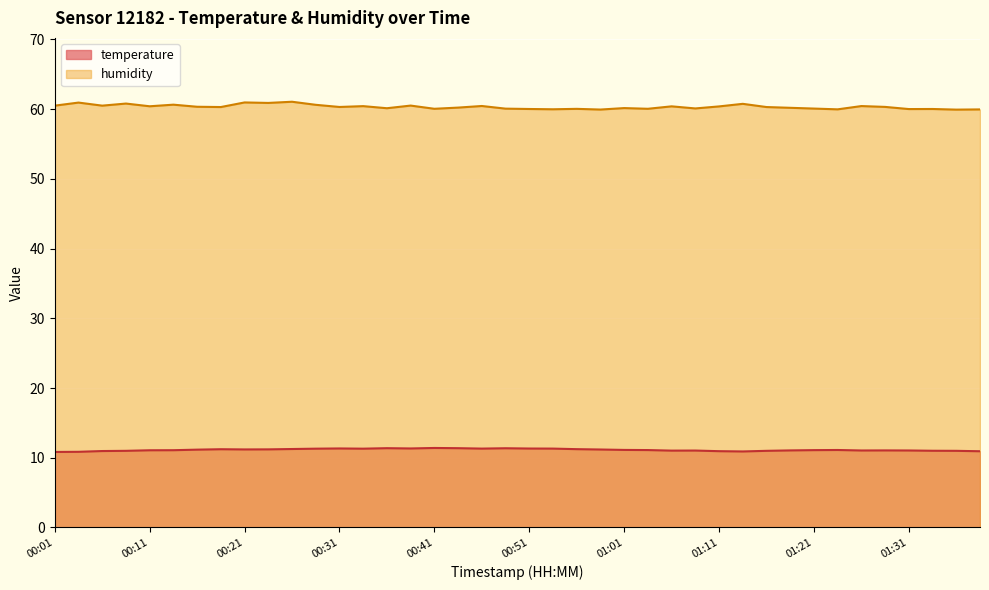

How many values in the humidity series exceed 60?

35